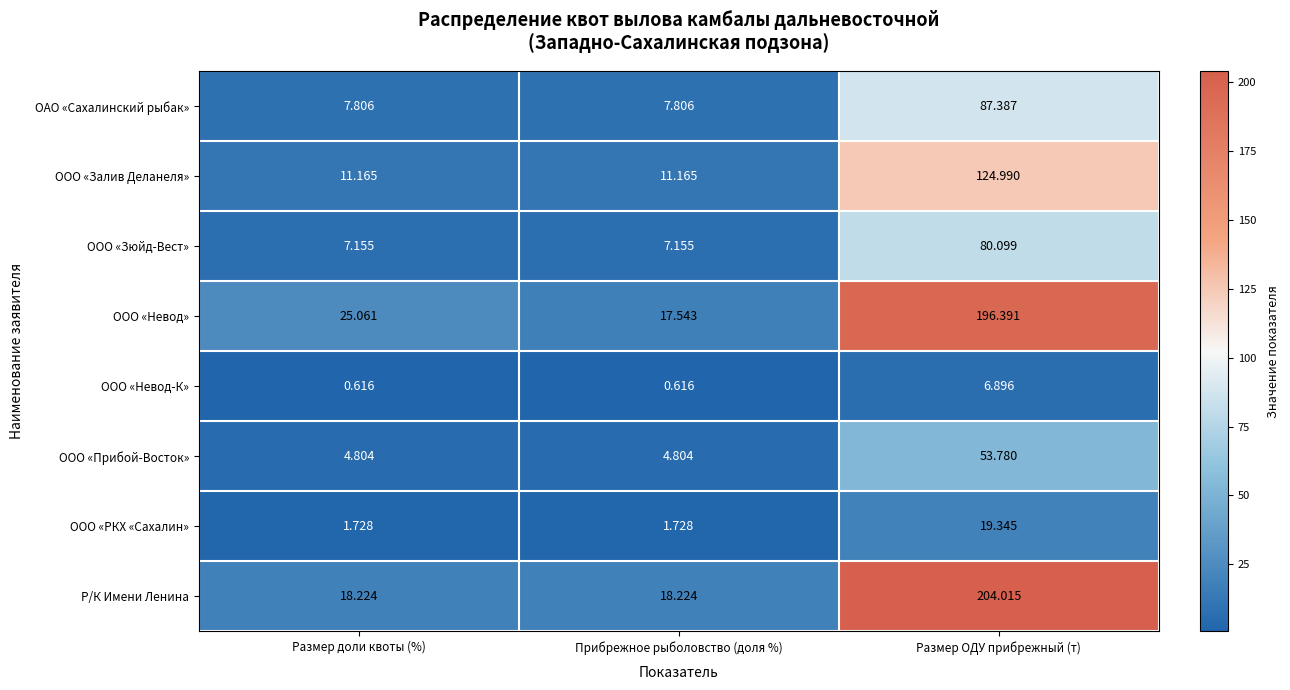

Which series has the largest total across all categories?

Р/К Имени Ленина